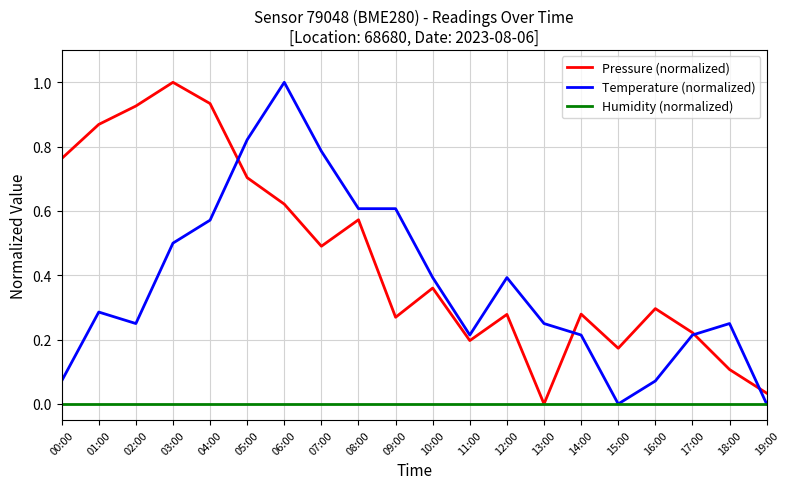

True or false: Pressure (normalized) has more than 0 interior local peaks.

True